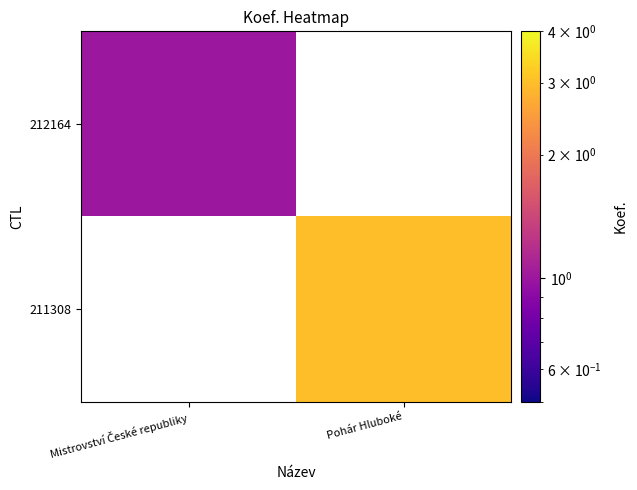

At which label does 211308 reach its minimum?

Mistrovství České republiky